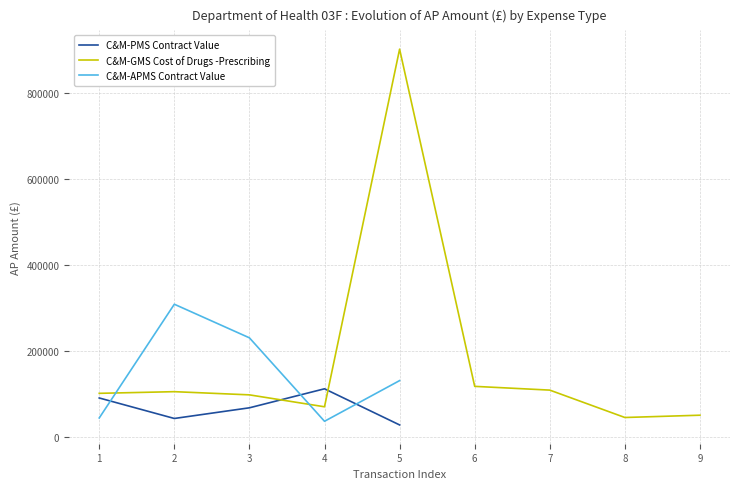

Does the chart display data point markers on the line(s)?

No